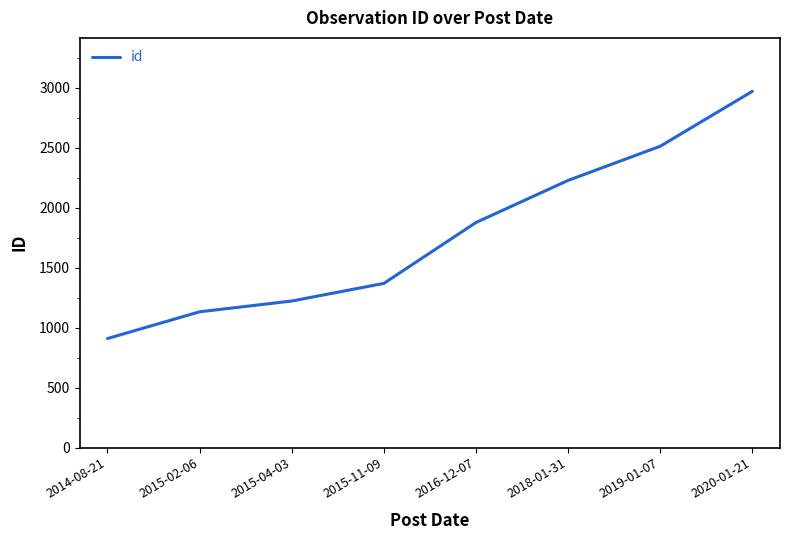

True or false: the data shows 1222 at 2015-04-03.

True